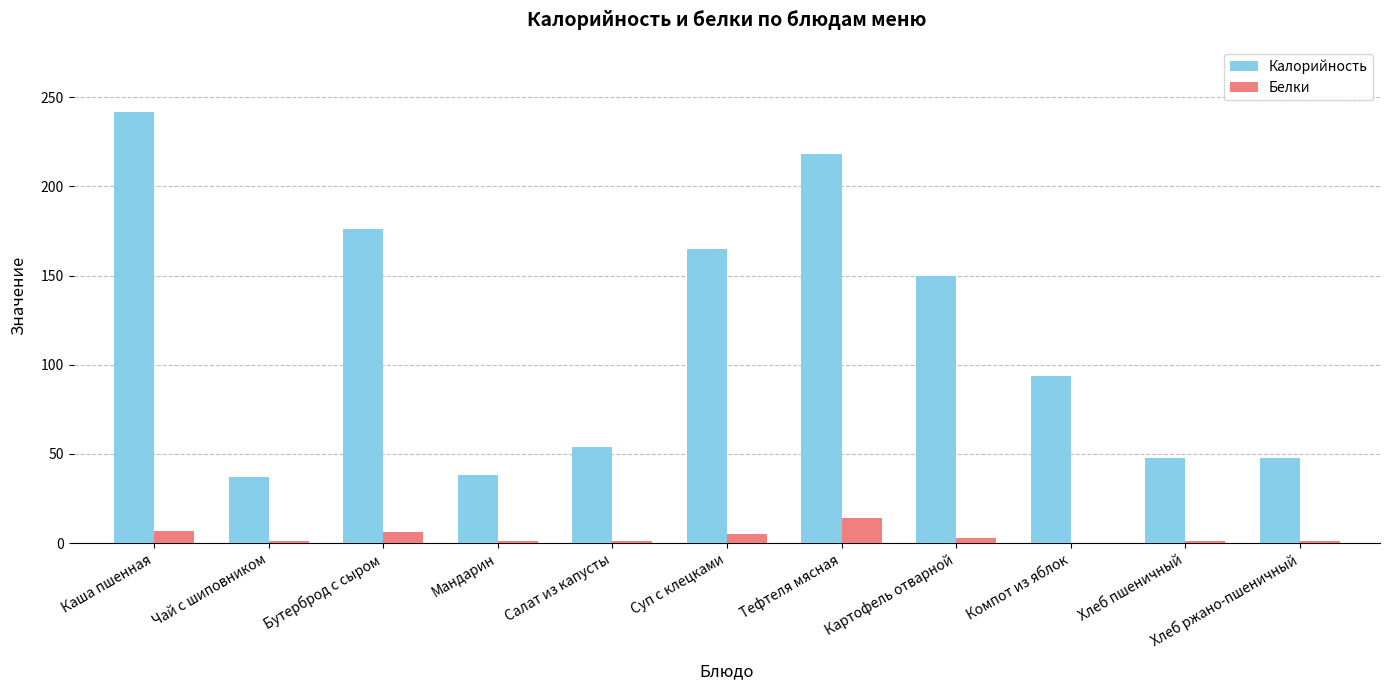

What is the sum of all Белки values?

40